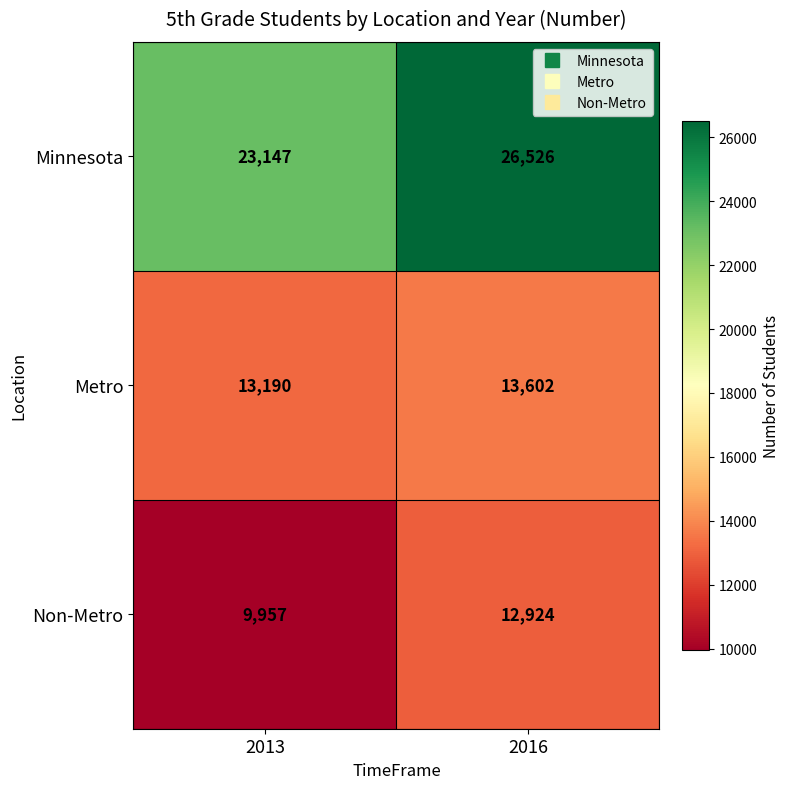

Reading left to right, transcribe all the data shown in this chart.

Minnesota: 2013=23147	2016=26526
Metro: 2013=13190	2016=13602
Non-Metro: 2013=9957	2016=12924